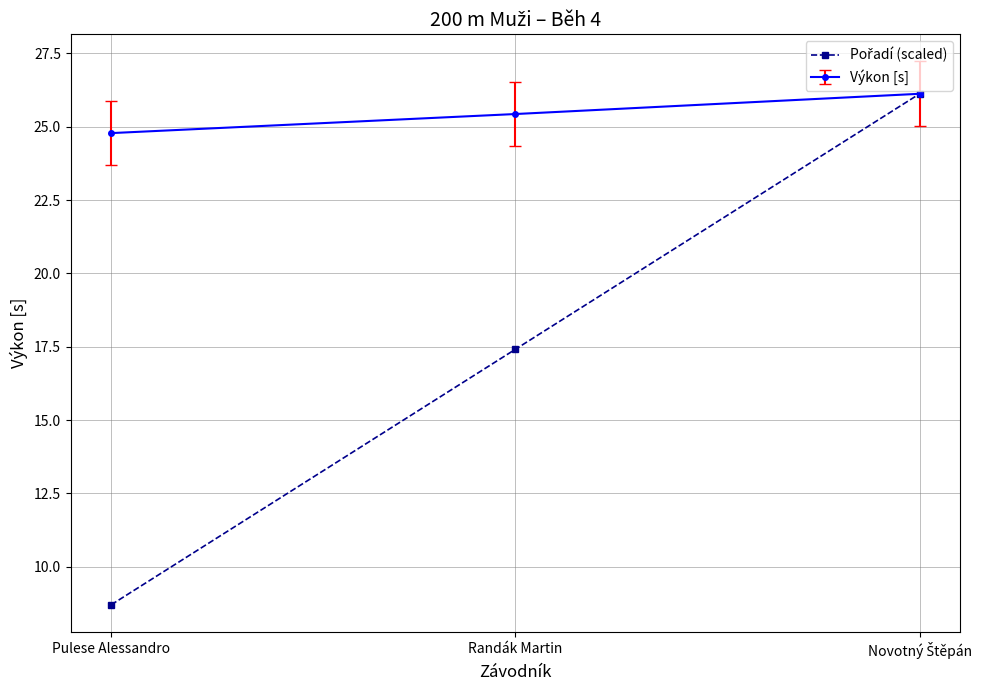

Where does the Výkon [s] series first go above 25?

Randák Martin